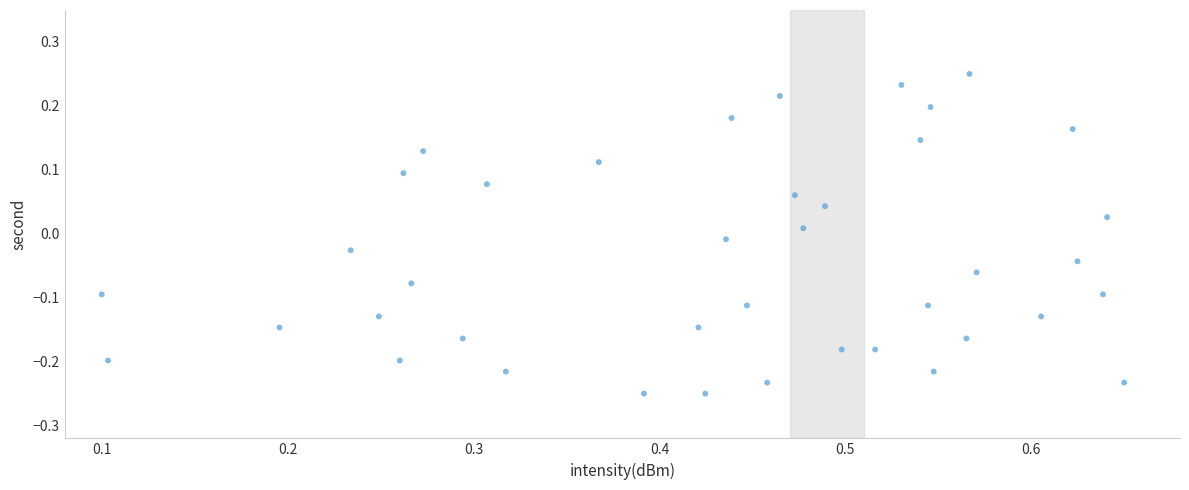

What is the range of Y values (max minus min)?

0.5